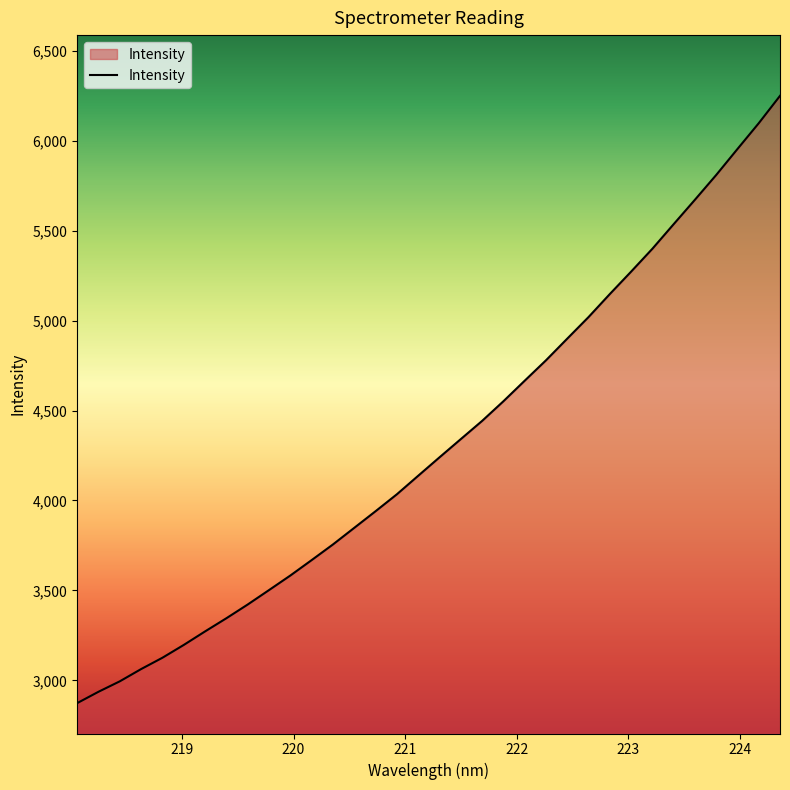

What is the difference between the maximum and minimum values?

3376.6